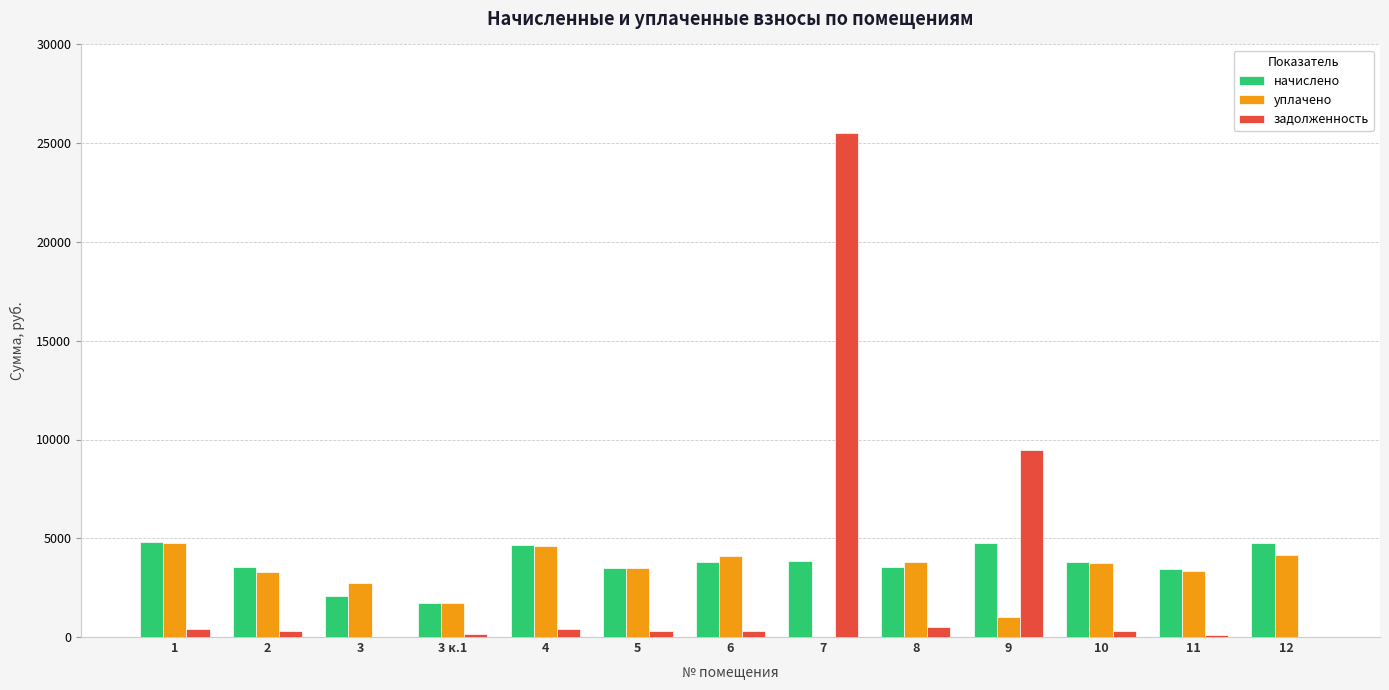

Between 3 к.1 and 12, which series saw the biggest shift?

начислено